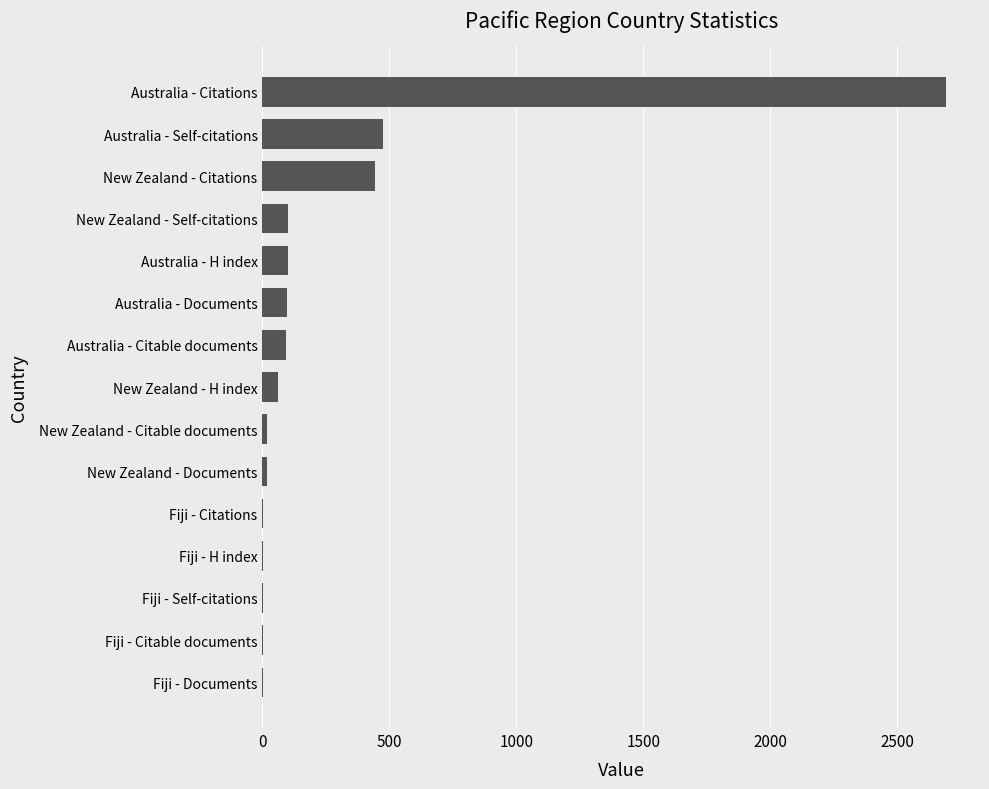

Between Australia - Documents and Australia - Citations, which is larger?

Australia - Citations